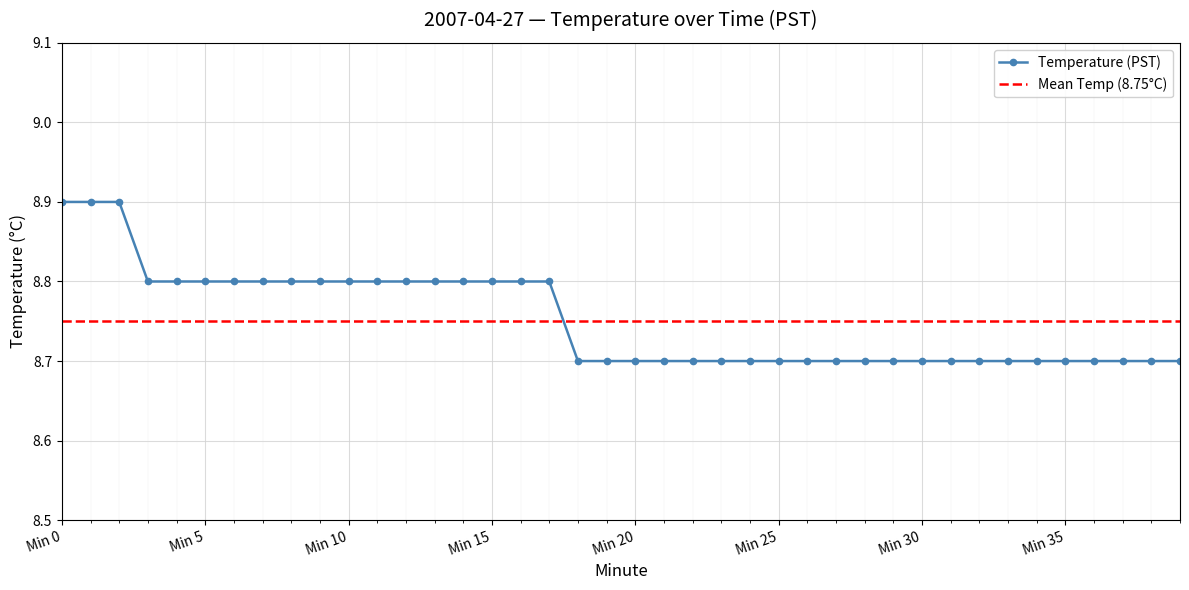

What is the minimum value for Temperature (PST)?

8.7